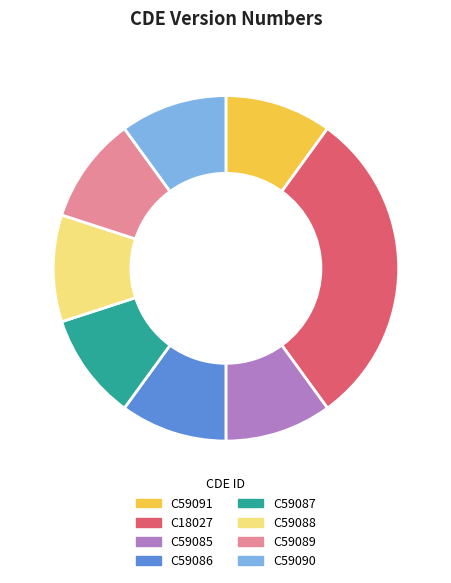

Approximately how many times larger is the value at C18027 compared to C59088?

3.0